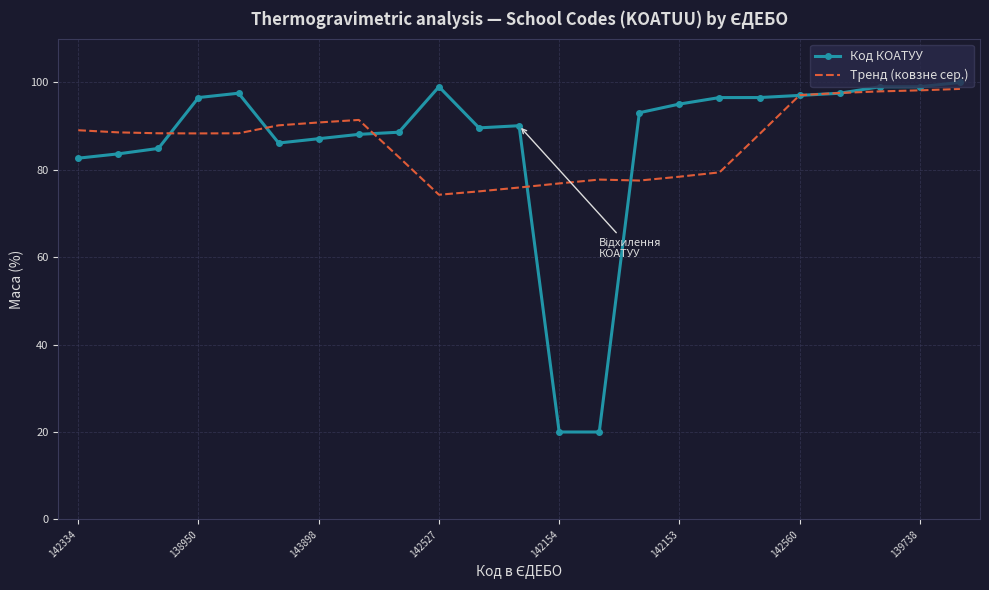

What is the highest value of the Тренд (ковзне сер.) series?

98.5